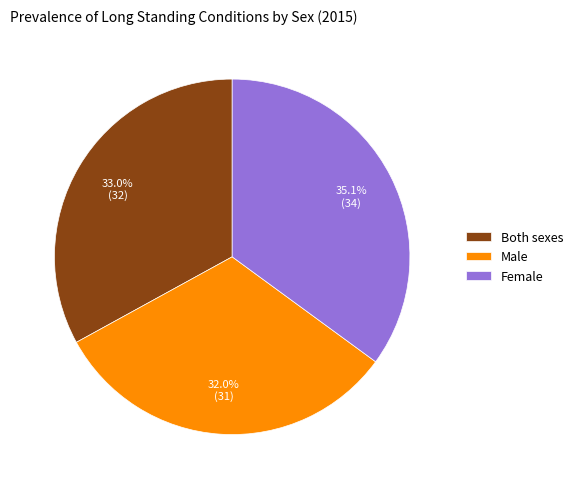

How many segments does this pie chart have?

3